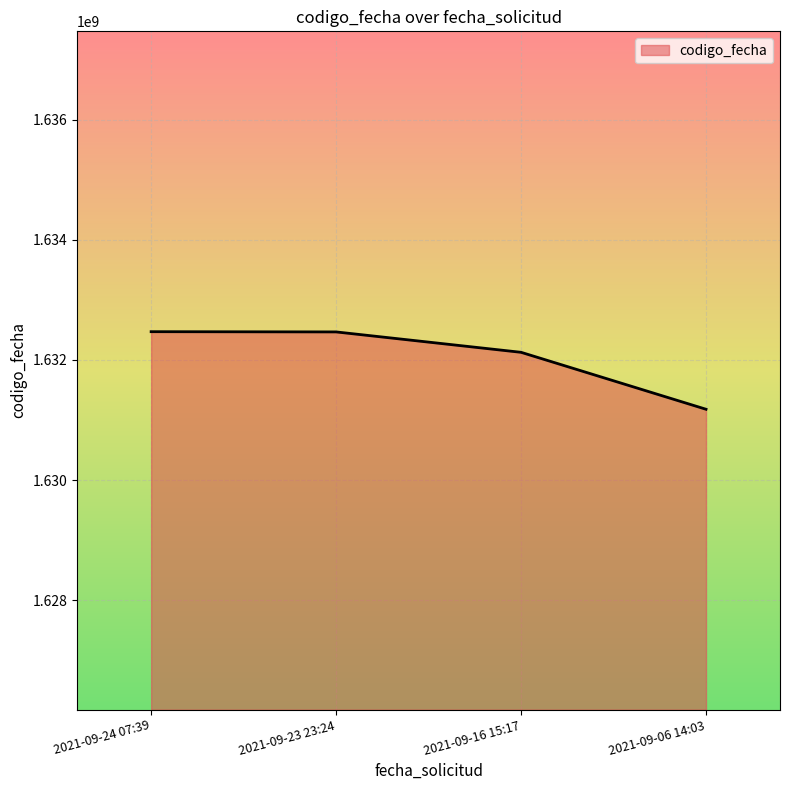

What is the average value?

1632059798